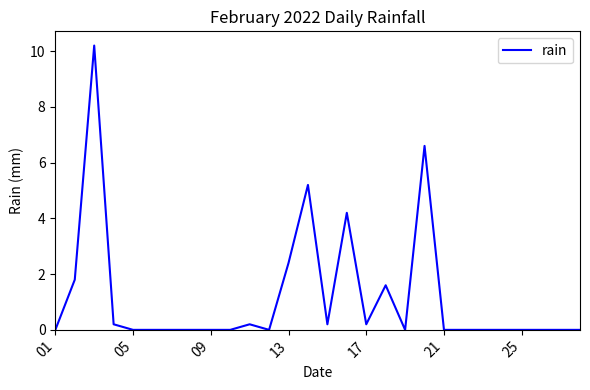

How many lines are shown in the chart?

1